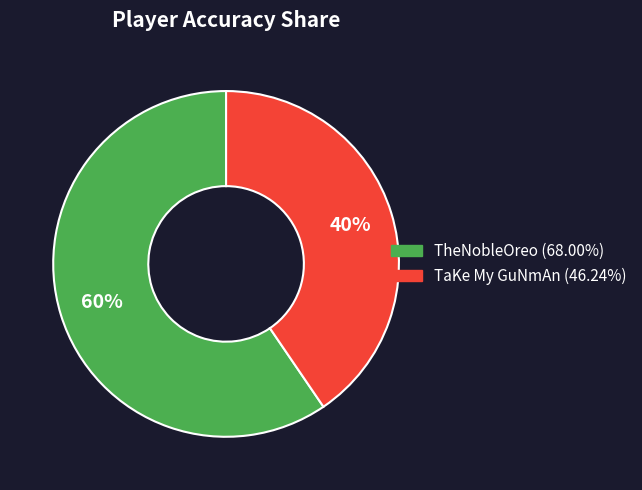

To the nearest percent, what is the average slice percentage?

50%